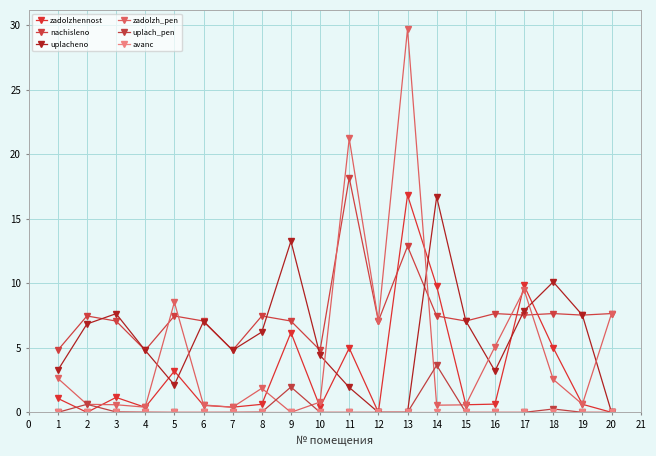

Which series ends up on top after the final intersection of zadolzhennost and uplacheno?

uplacheno